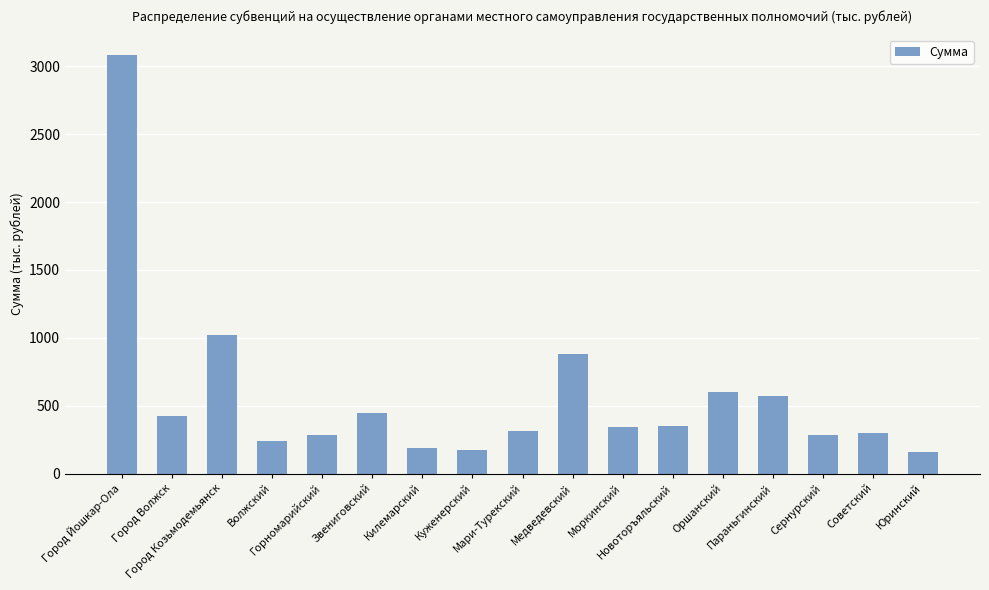

What is the sum of all values?

9653.0